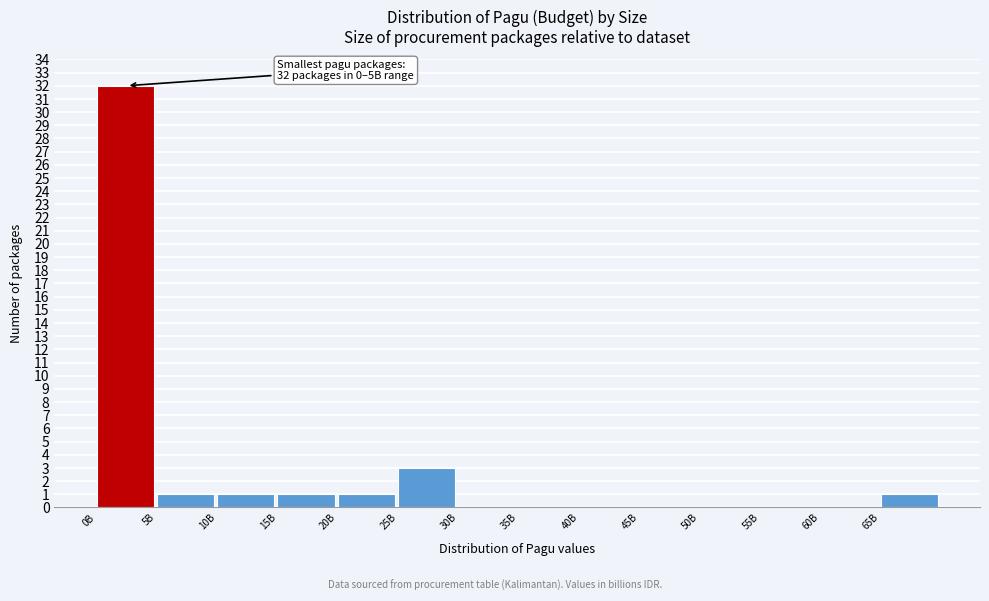

Reading left to right, what are all the values shown in this chart?

0B=32	5B=1	10B=1	15B=1	20B=1	25B=3	30B=0	35B=0	40B=0	45B=0	50B=0	55B=0	60B=0	65B=1